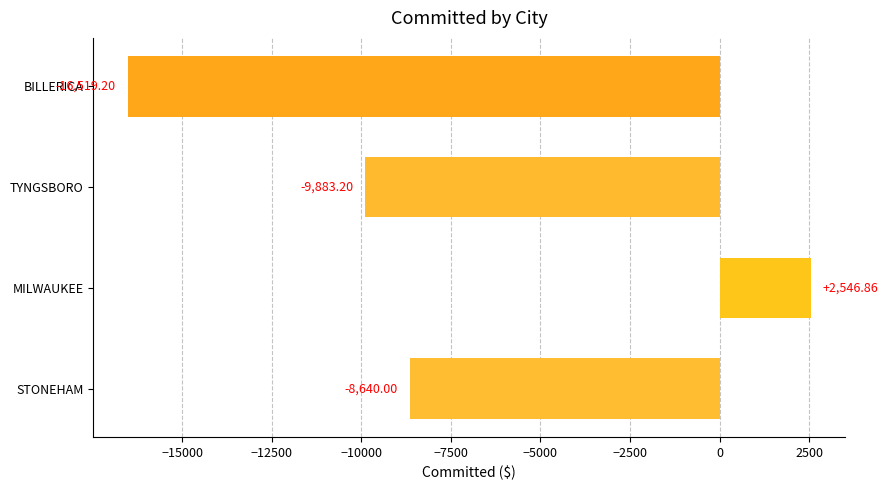

What is the average value?

-8123.9